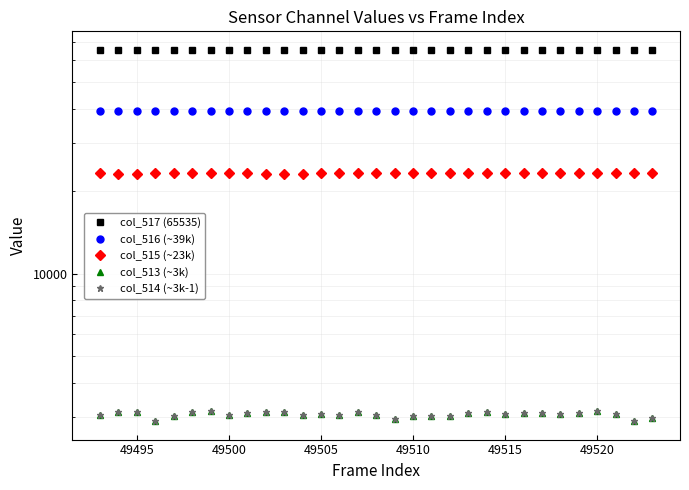

How many lines are shown in the chart?

5